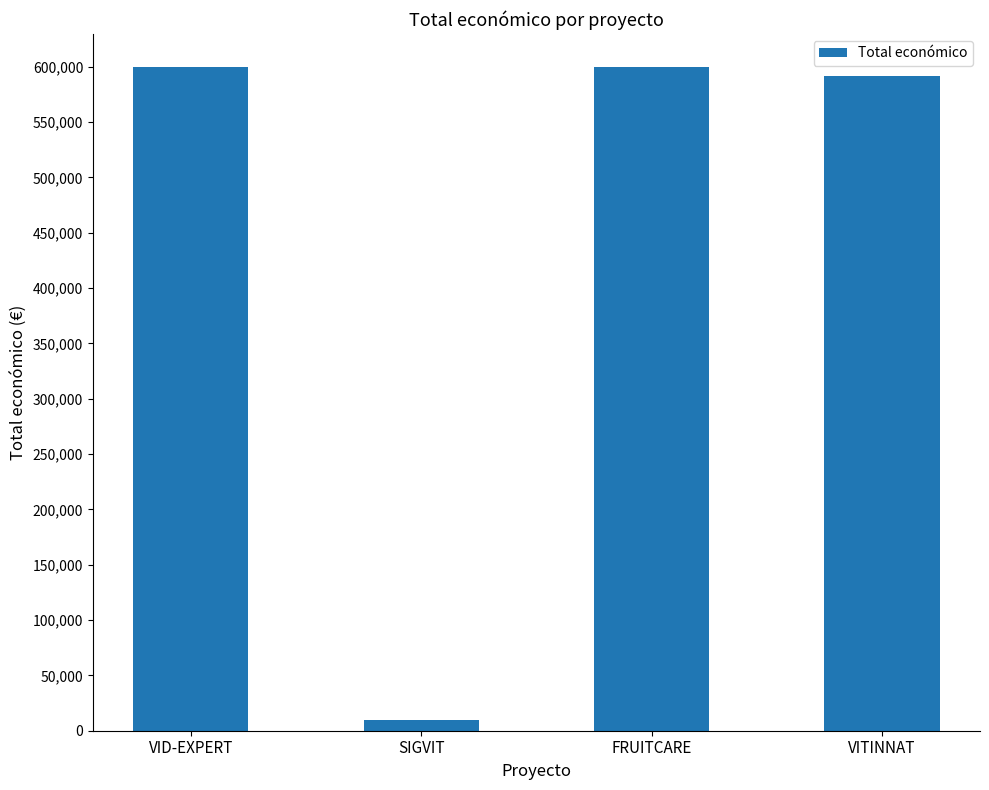

What is the difference between the maximum and minimum values?

589636